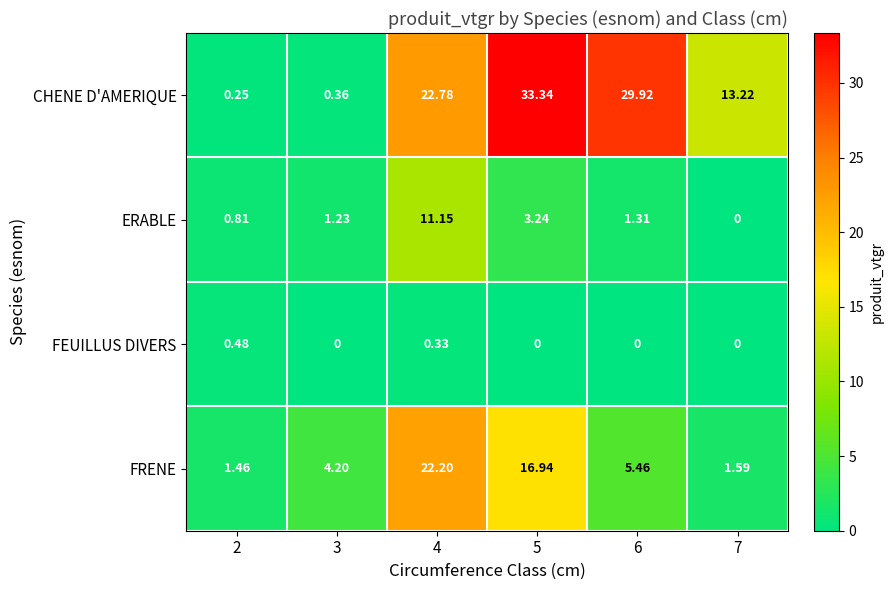

Between 2 and 7, which series saw the biggest shift?

CHENE D'AMERIQUE